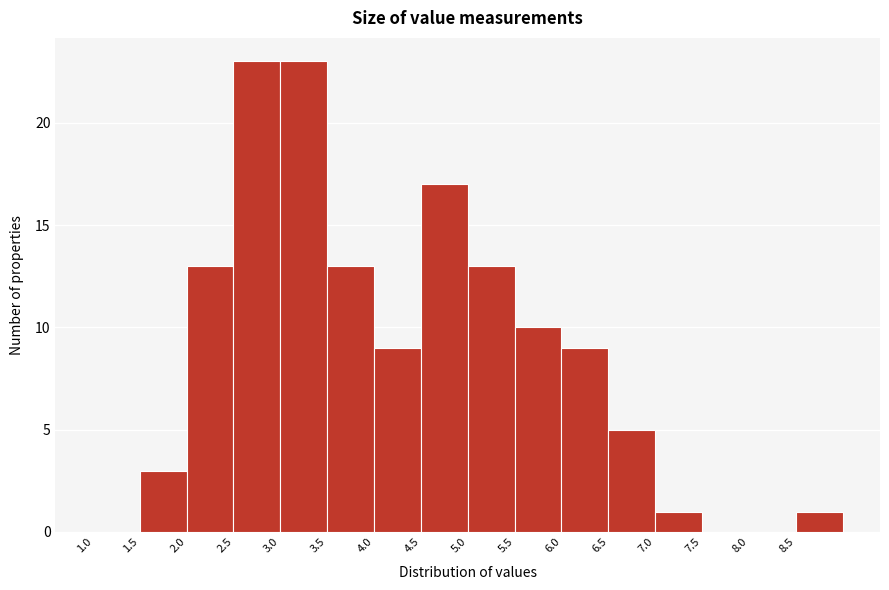

Reading left to right, list every bar in this chart as the range it spans on the x-axis followed by its height. The values are not printed on the chart, so give them approximately, as read against the axis.

1.0 to 1.5: 0
1.5 to 2.0: 3
2.0 to 2.5: 13
2.5 to 3.0: 23
3.0 to 3.5: 23
3.5 to 4.0: 13
4.0 to 4.5: 9
4.5 to 5.0: 17
5.0 to 5.5: 13
5.5 to 6.0: 10
6.0 to 6.5: 9
6.5 to 7.0: 5
7.0 to 7.5: 1
7.5 to 8.0: 0
8.0 to 8.5: 0
8.5 to 9.0: 1